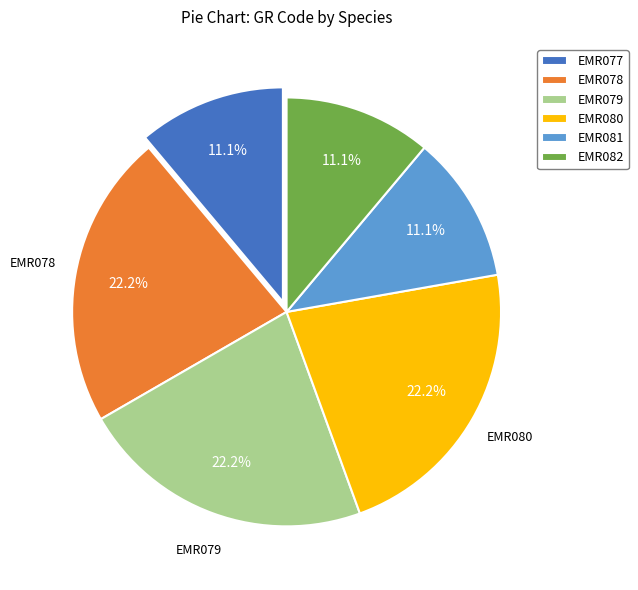

Is there any slice that represents more than half of the pie?

No